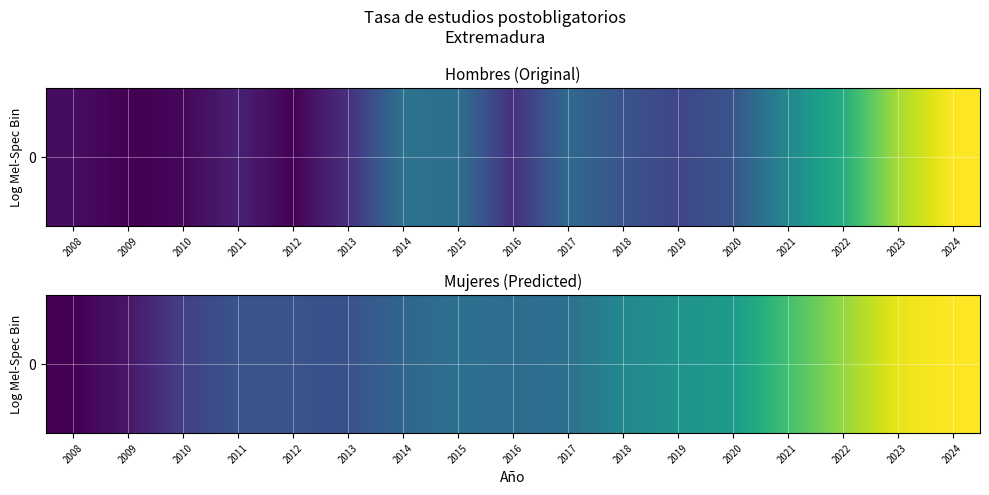

What value does the data have at 2019?

23.1